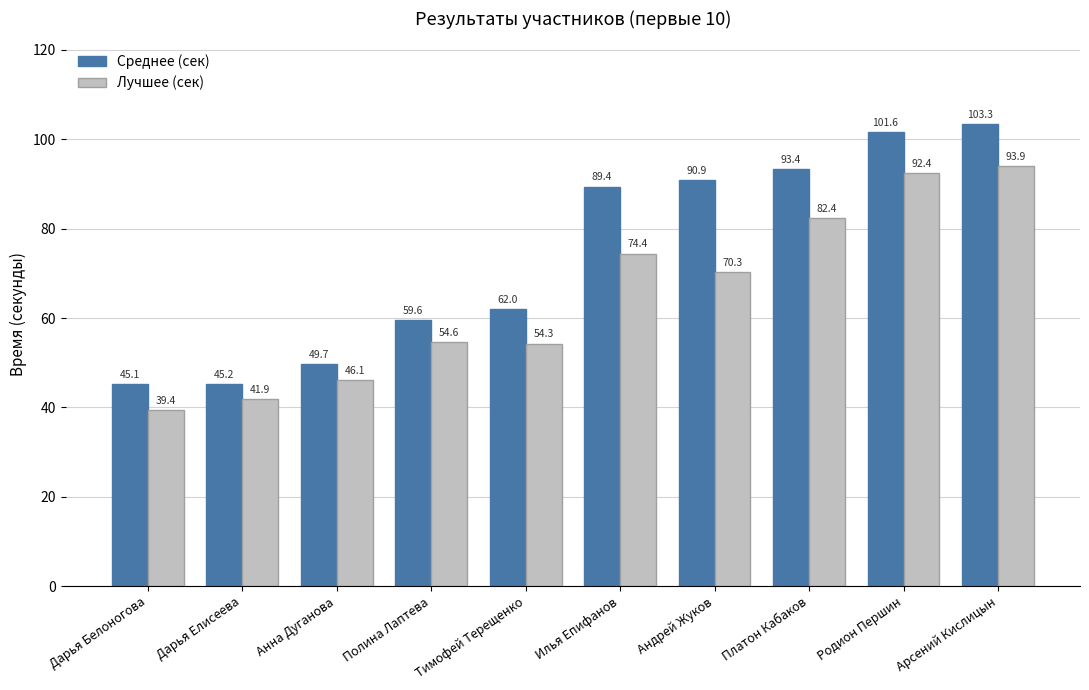

What is the total value across all series at Арсений Кислицын?

197.2